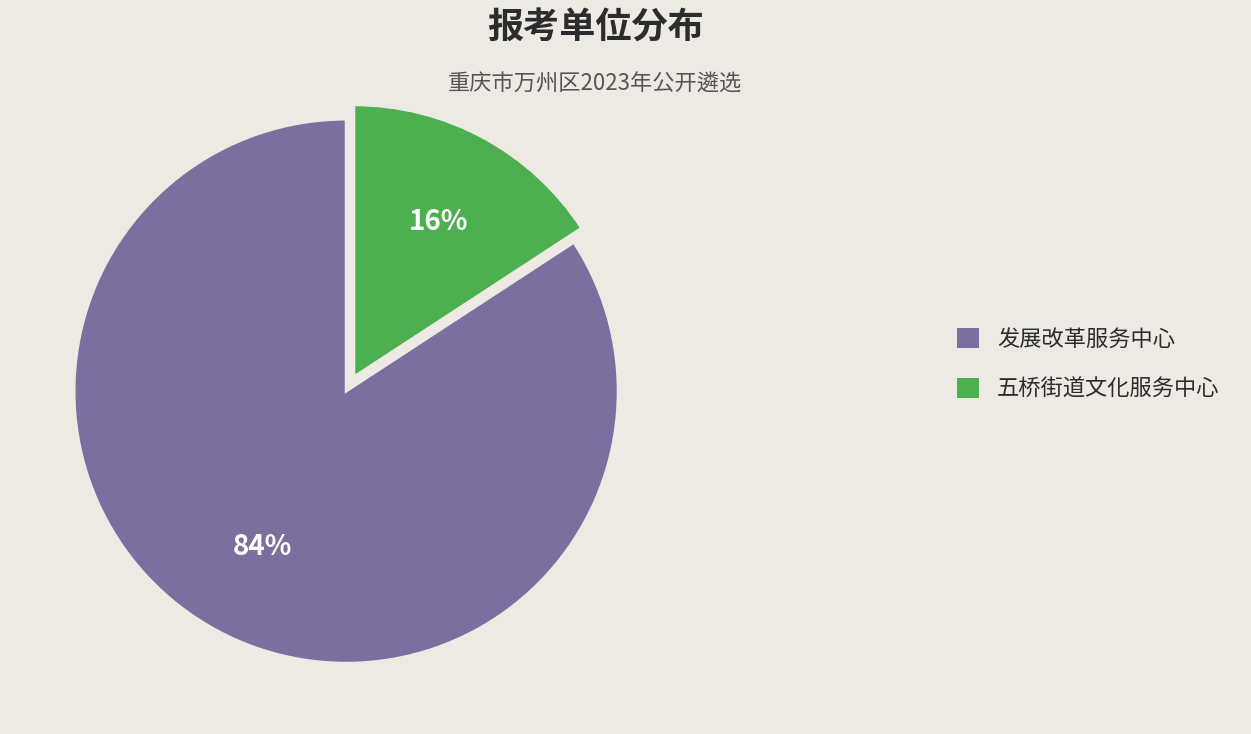

To the nearest percent, what is the difference between the largest and smallest slice percentages?

68%